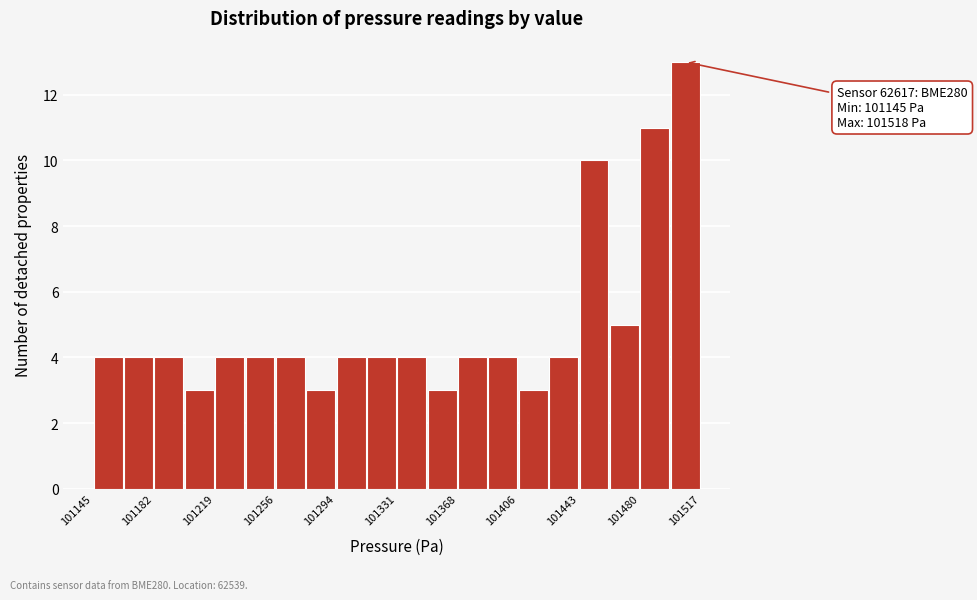

Around what value on the x-axis is the tallest bar? Give the approximate position of its centre, as read against the axis.

101510